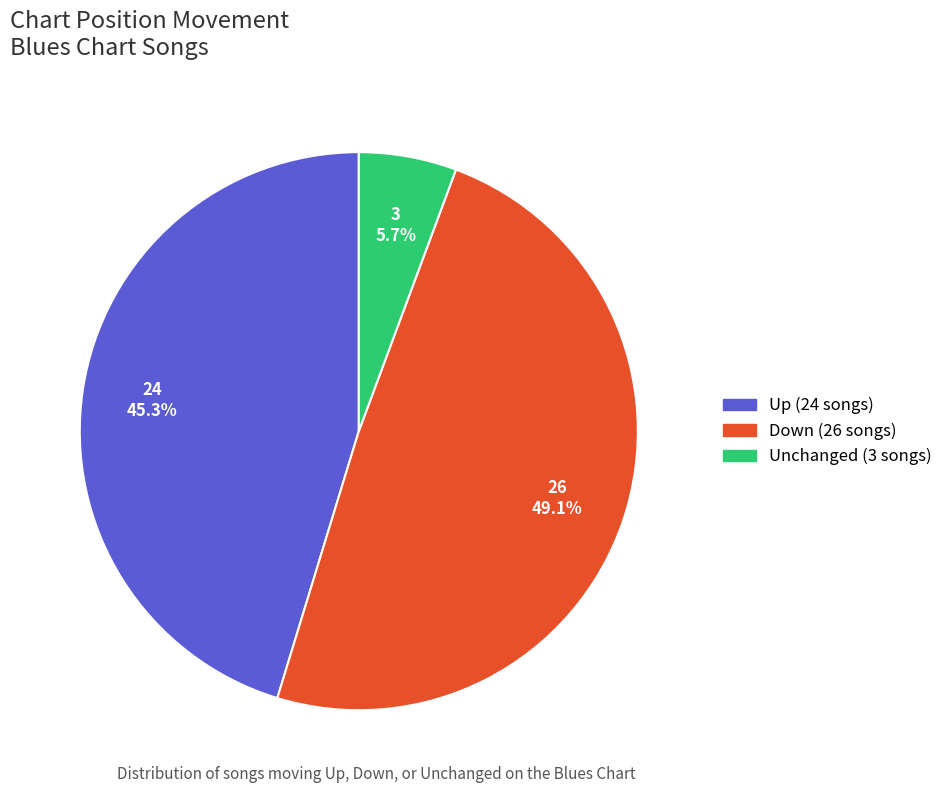

Is there any slice that represents more than half of the pie?

No